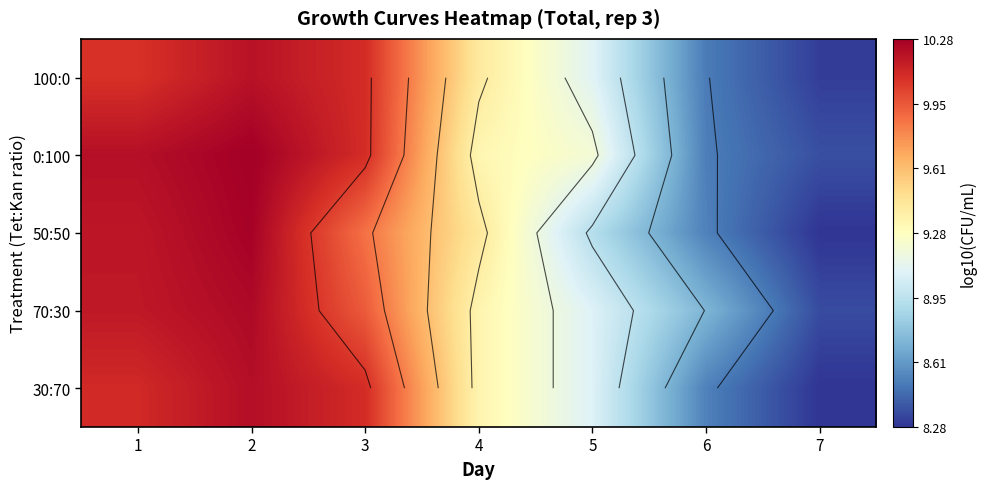

Which series has the largest range (max minus min)?

50:50